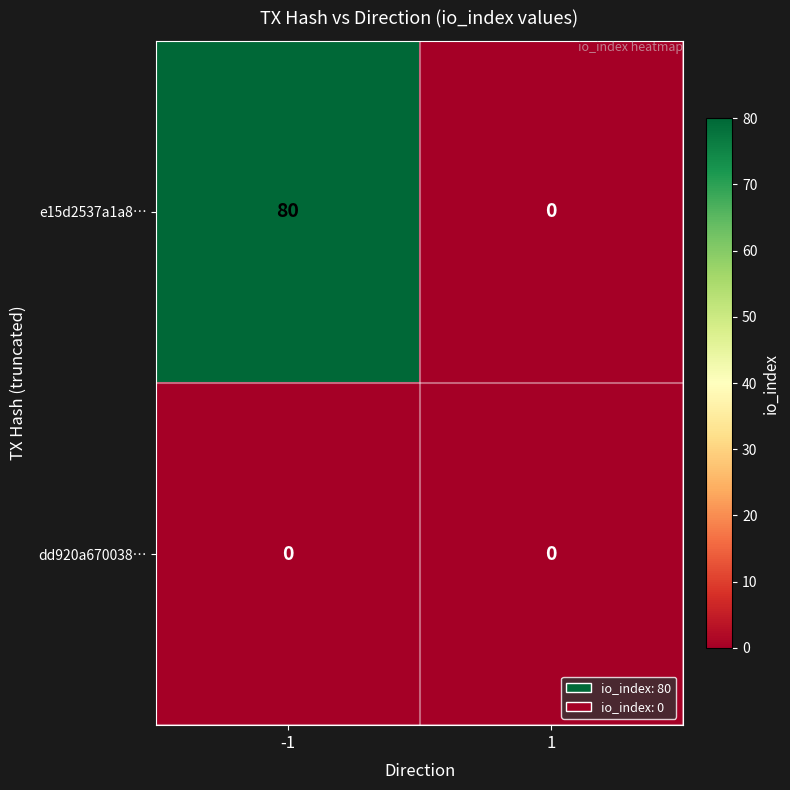

At which category is the sum across all series the highest?

-1